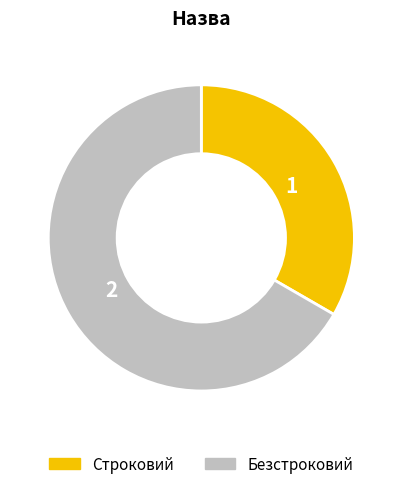

Which slice represents more than half of the pie?

Безстроковий